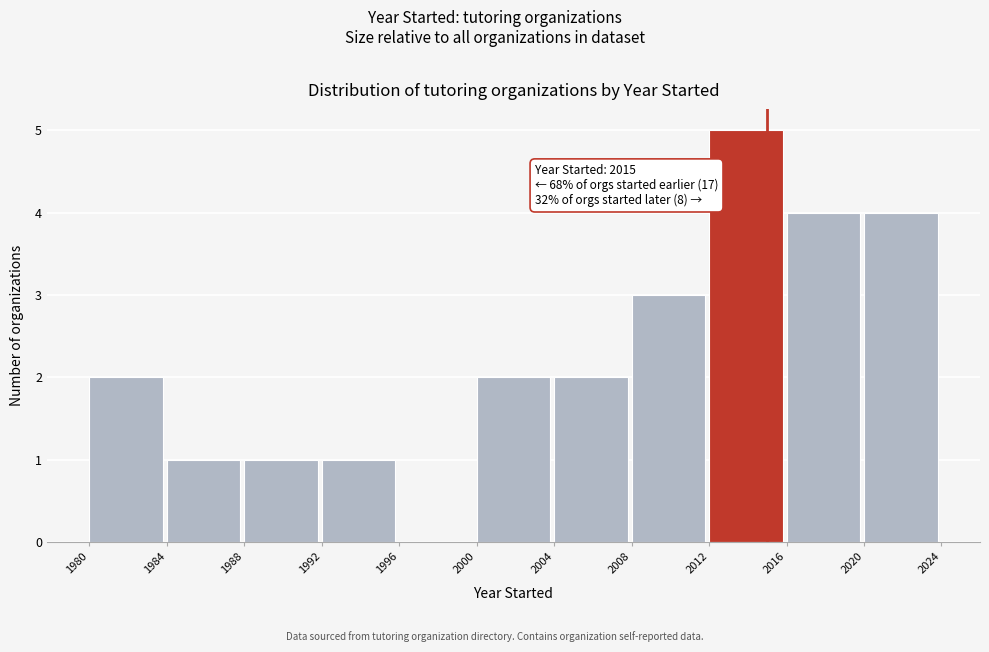

Which range on the x-axis has the tallest bar?

2012 to 2016